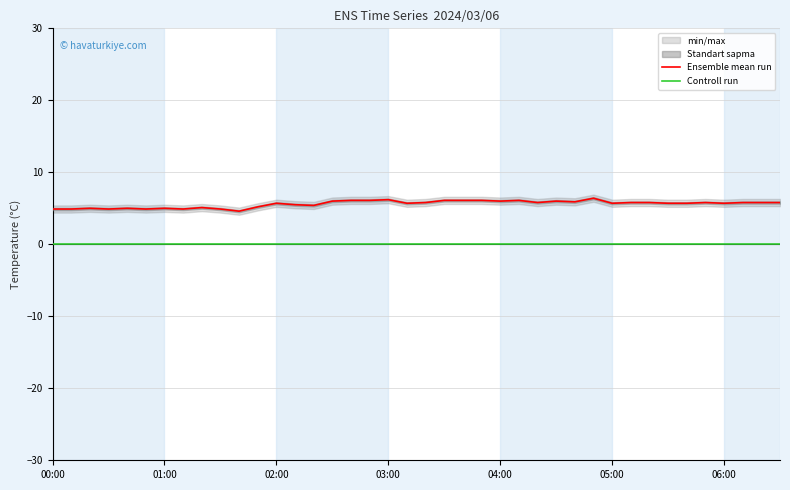

The Controll run series shows 0.0 at 03:00. True or false?

True